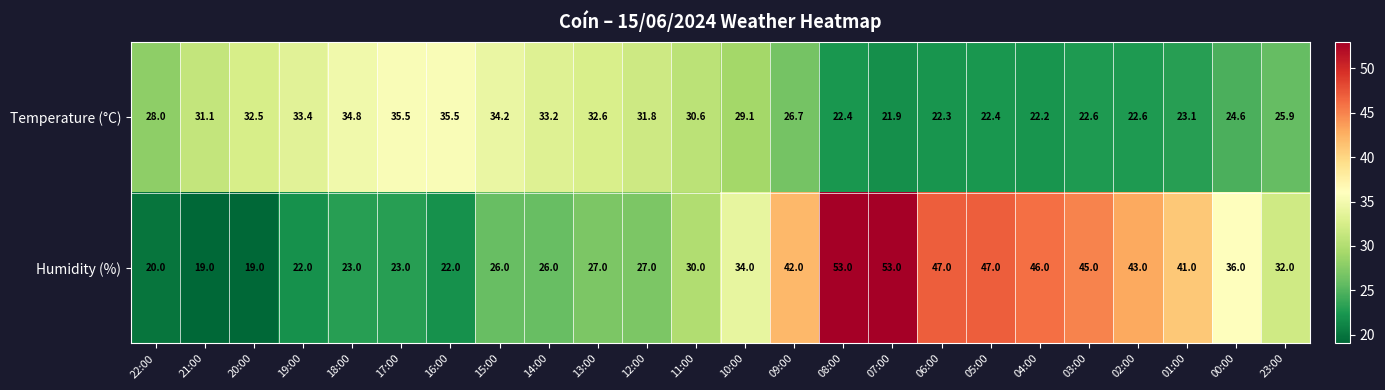

The value of Temperature (°C) at 01:00 is 31.6. True or false?

False